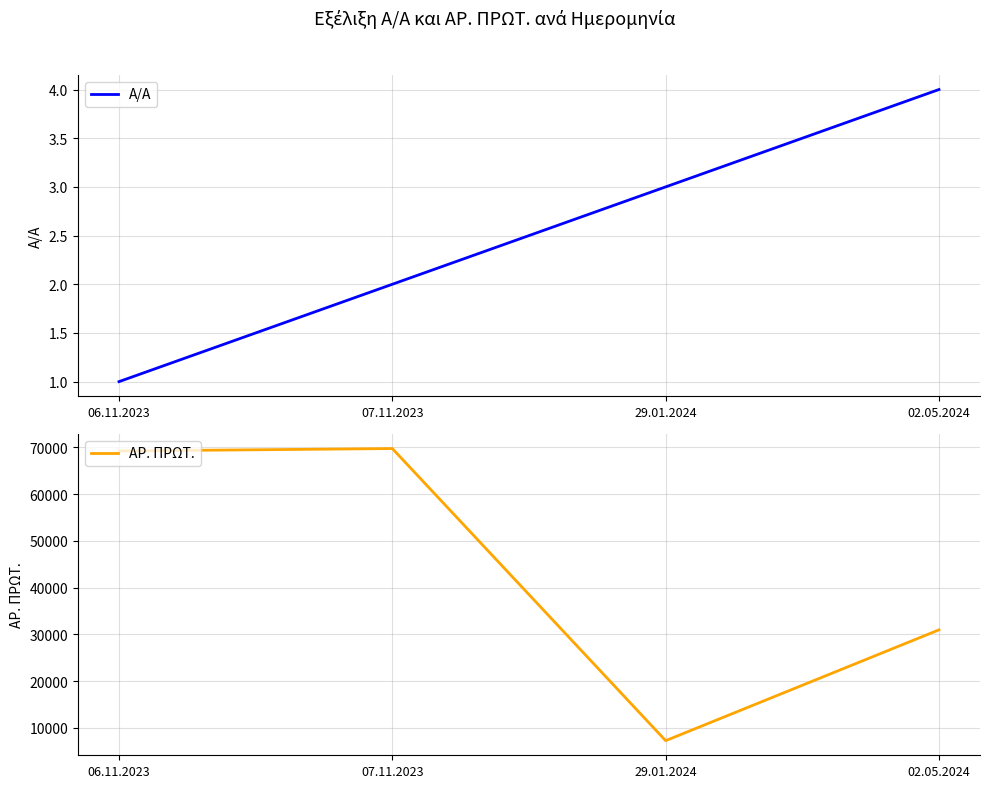

Where does the ΑΡ. ΠΡΩΤ. series first go above 69233?

07.11.2023